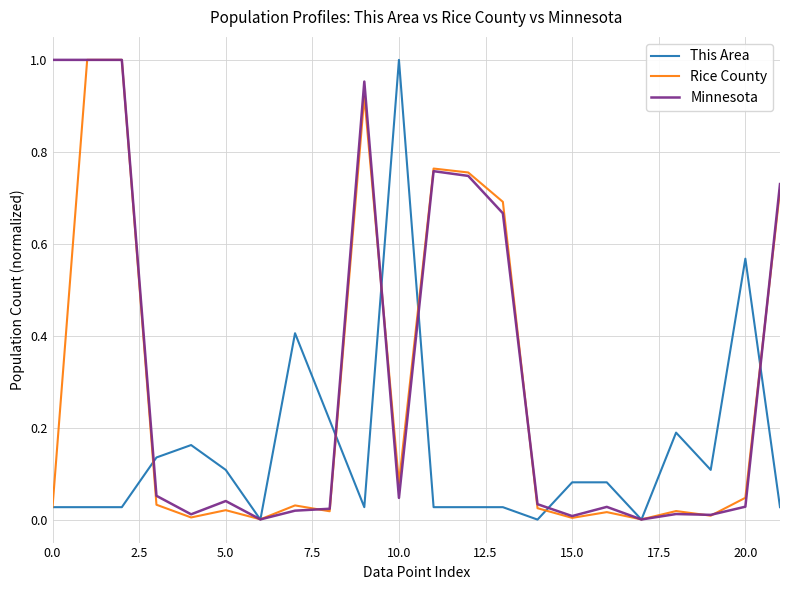

List the series in order of their overall mean, lowest first.

This Area, Rice County, Minnesota